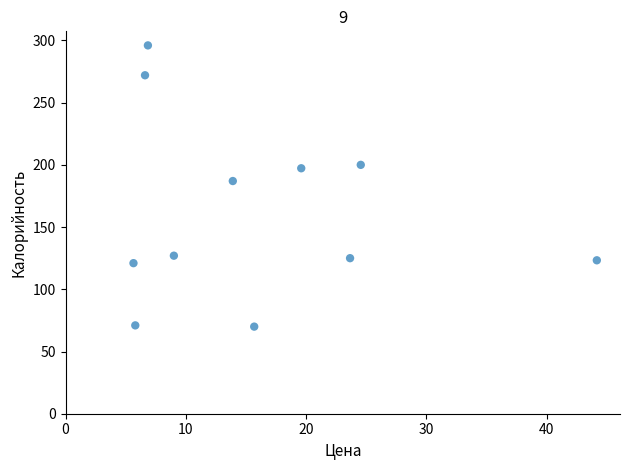

What is the average Y value?

162.7